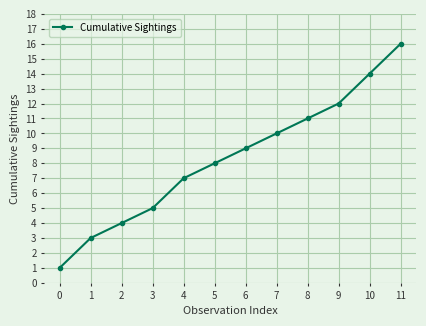

What is the average value?

8